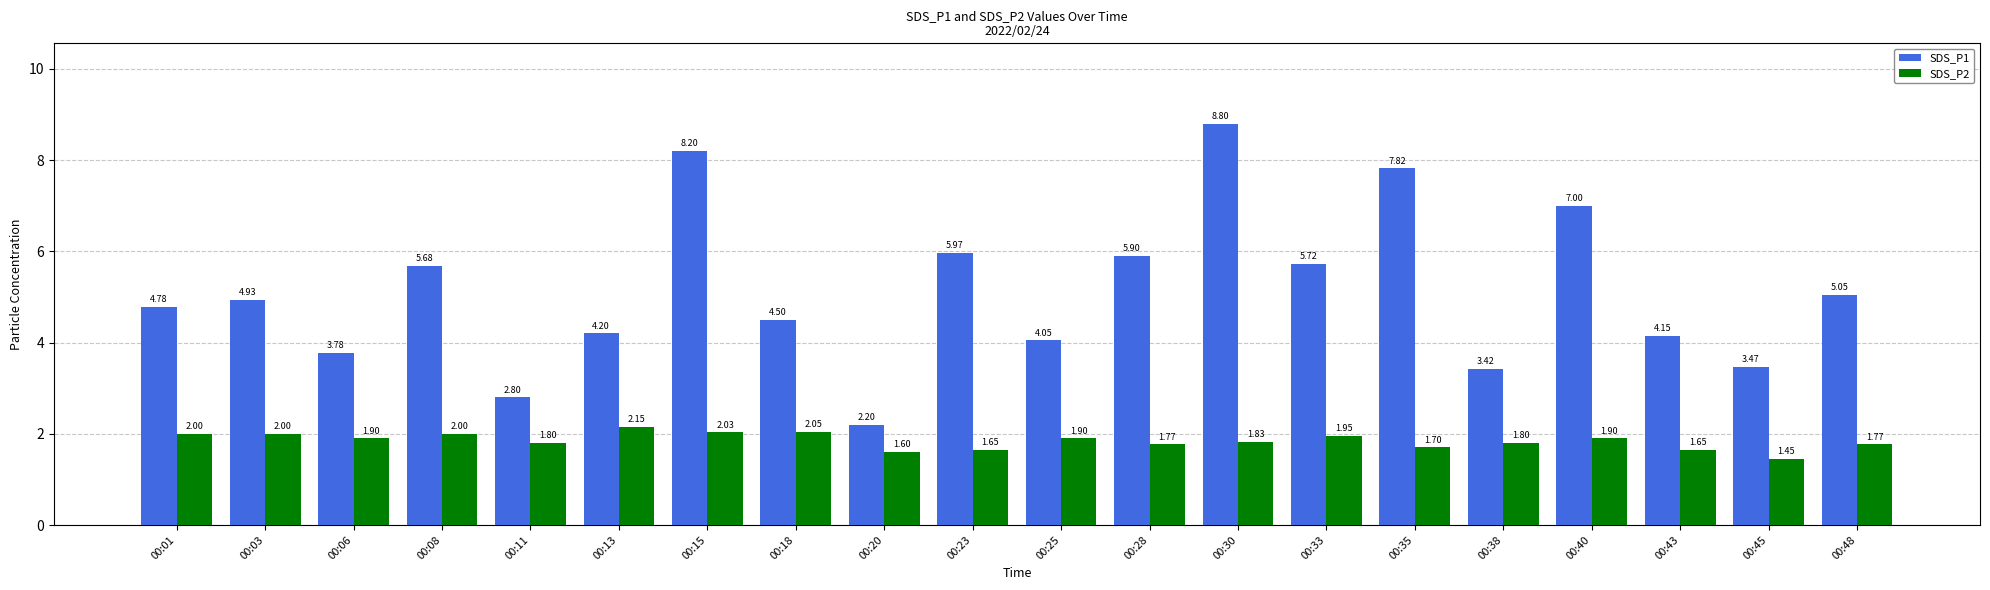

What is the lowest value of the SDS_P1 series?

2.2